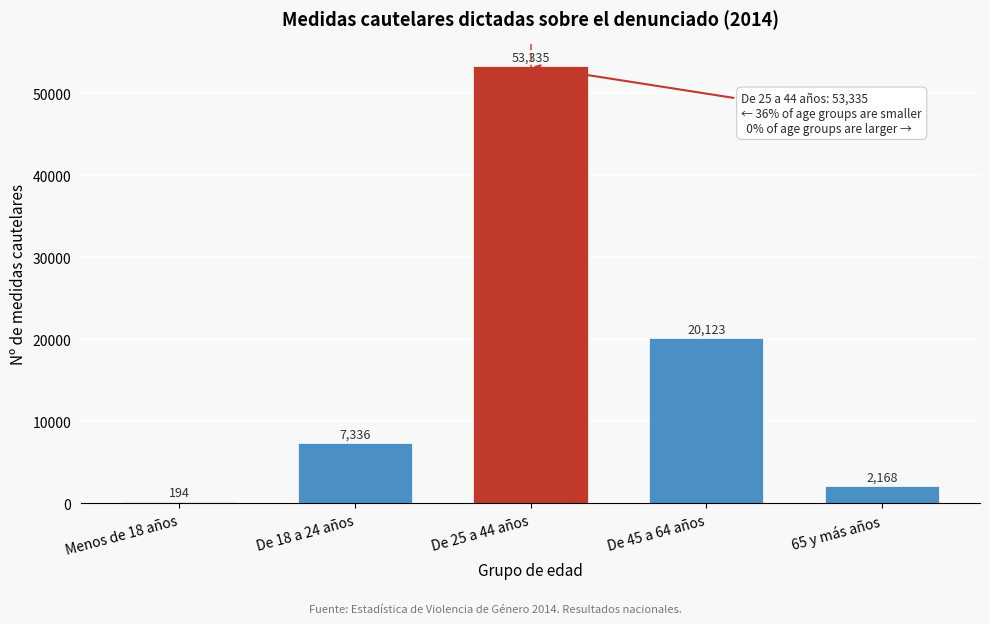

Reading left to right, list all the values displayed in this chart.

Menos de 18 años=194	De 18 a 24 años=7336	De 25 a 44 años=53335	De 45 a 64 años=20123	65 y más años=2168